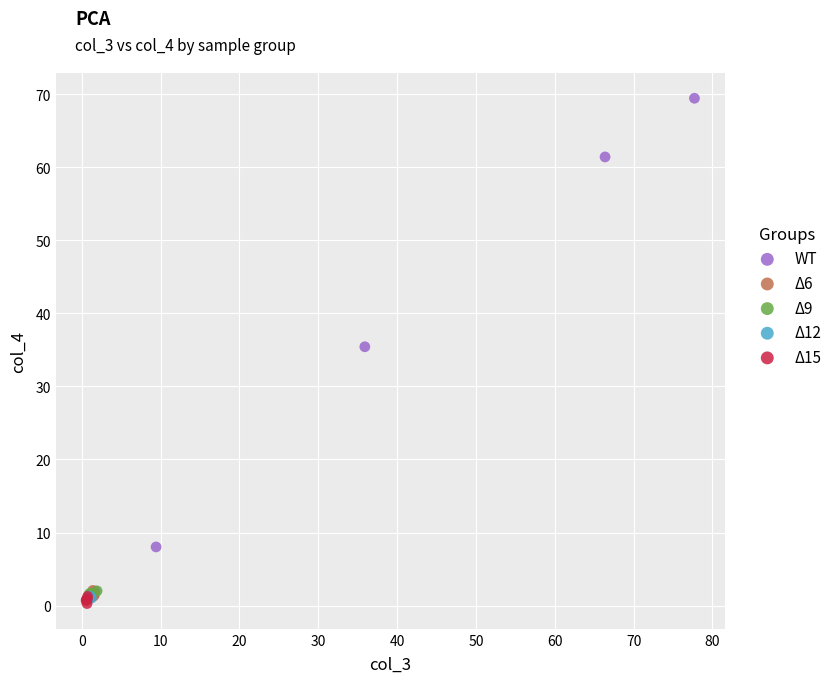

Which series has the largest Y range (max minus min)?

WT